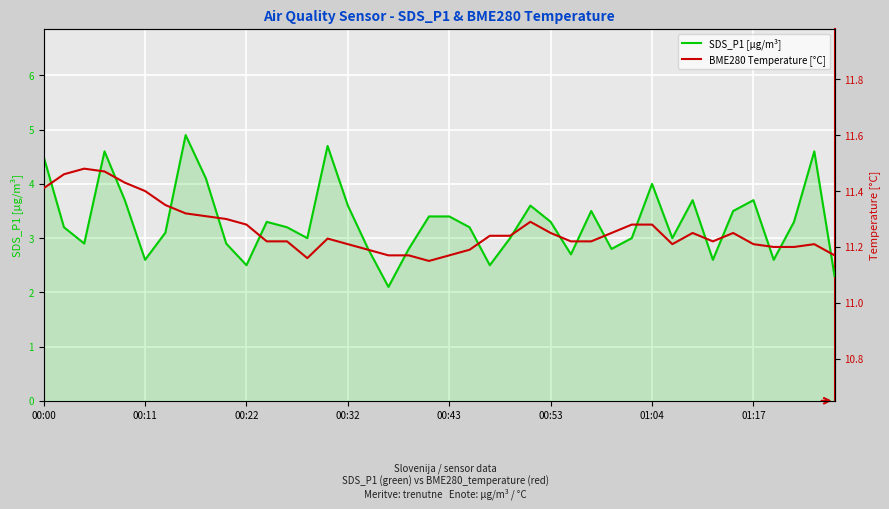

Between 13 and 8, which is larger?

8